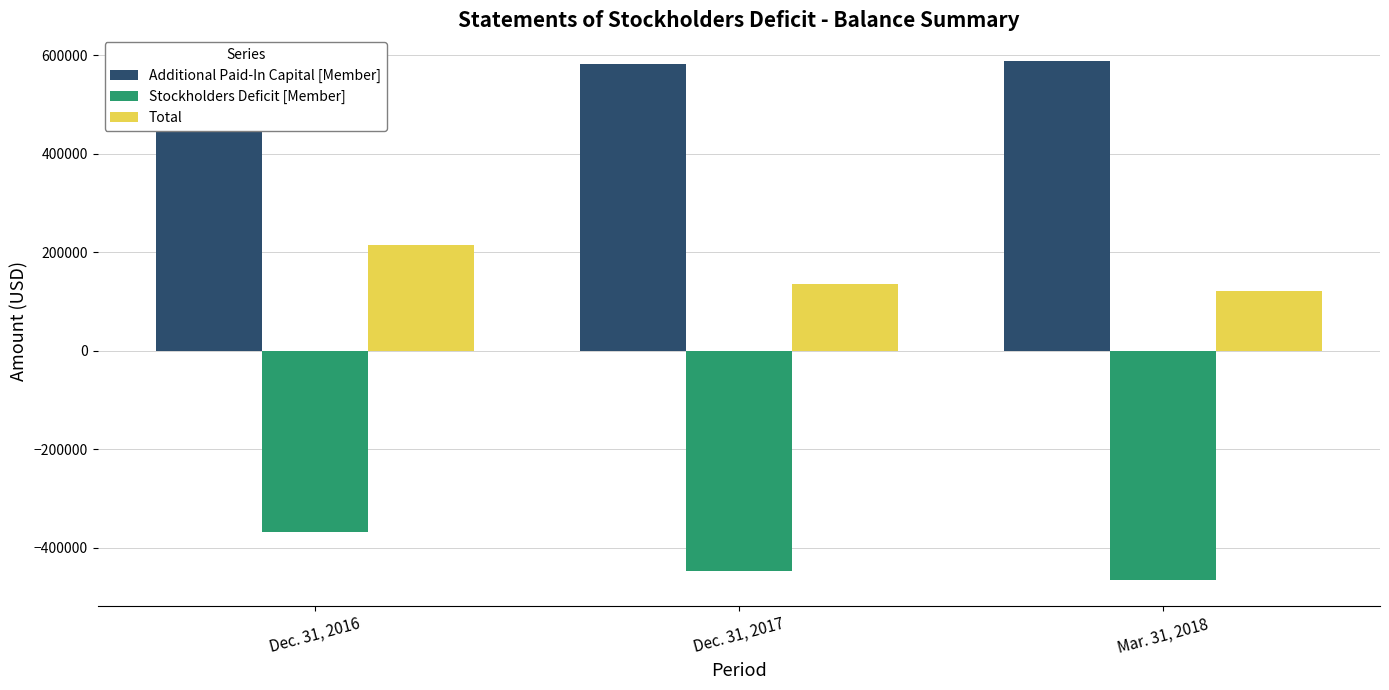

The Additional Paid-In Capital [Member] series shows 583069 at Dec. 31, 2016. True or false?

True